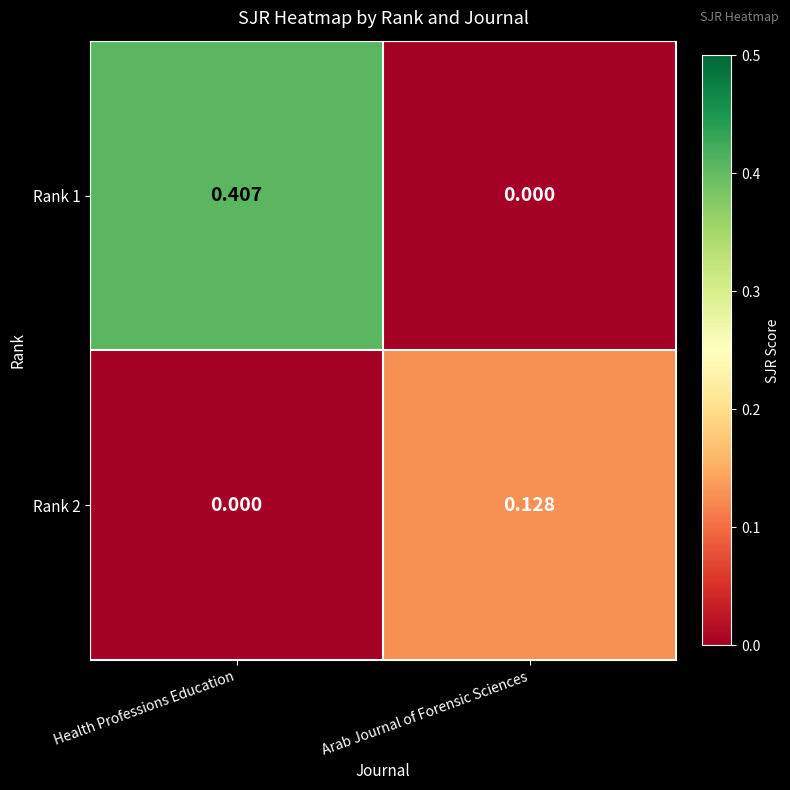

Which label corresponds to the largest value in the chart?

Health Professions Education